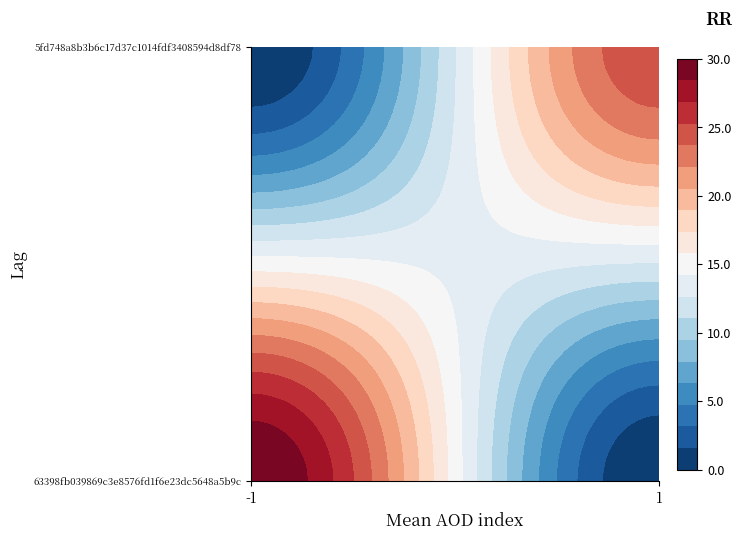

How many values in 63398fb039869c3e8576fd1f6e23dc5648a5b9c are above zero?

1